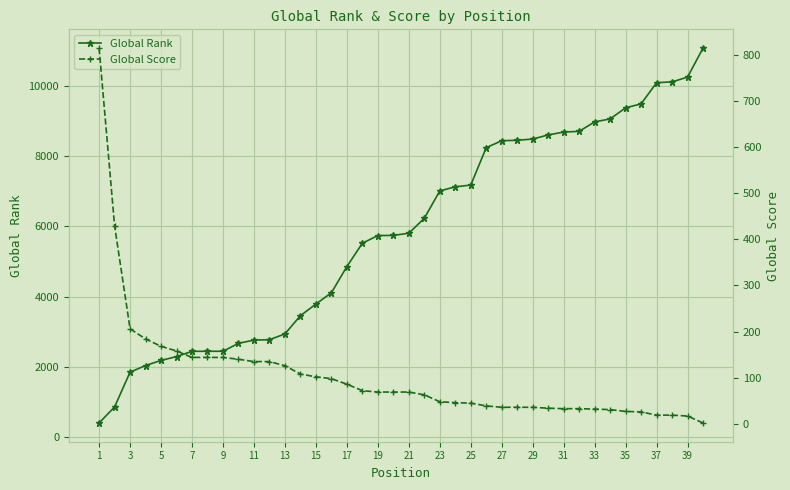

What is the lowest value of the Global Rank series?

412